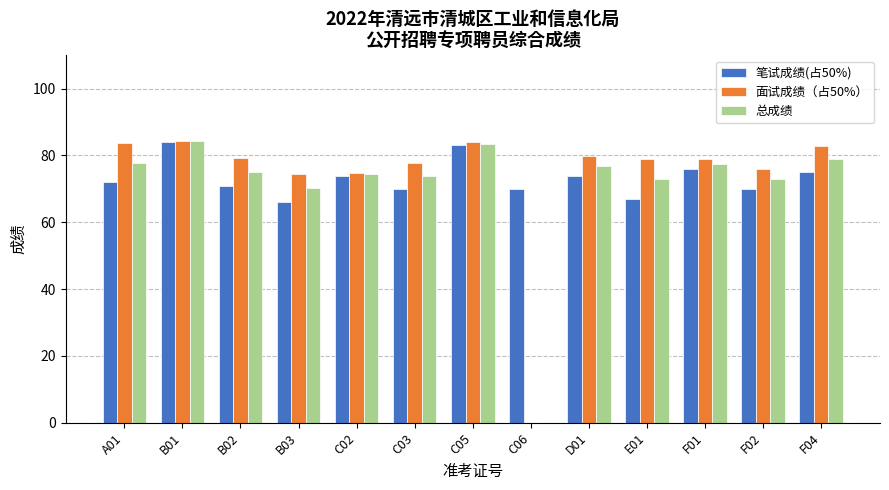

What position from the left is F02?

12